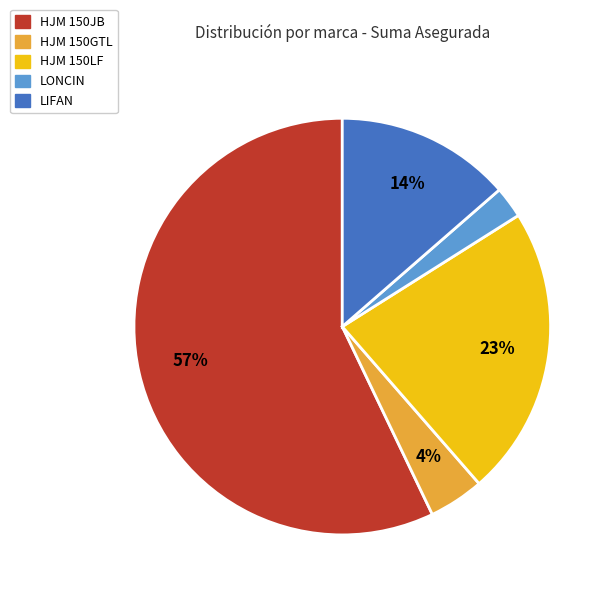

Is there any slice that represents more than half of the pie?

Yes